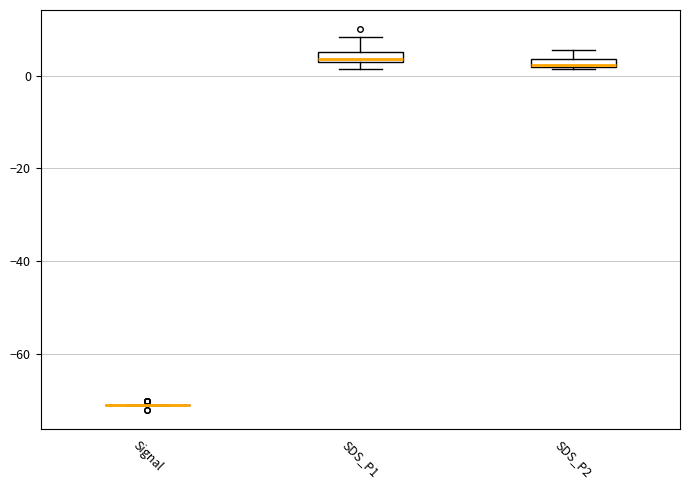

Where is the upper edge of the box for SDS_P1 on the y-axis? The values are not printed on the chart, so give them approximately, as read against the axis.

6